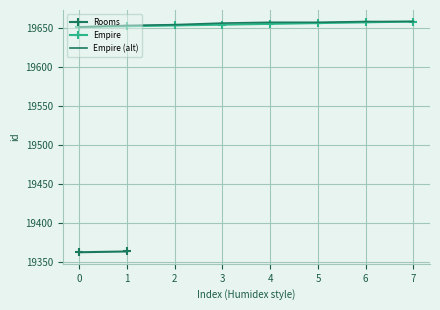

The value of Empire (alt) at 2 is 19654. True or false?

True